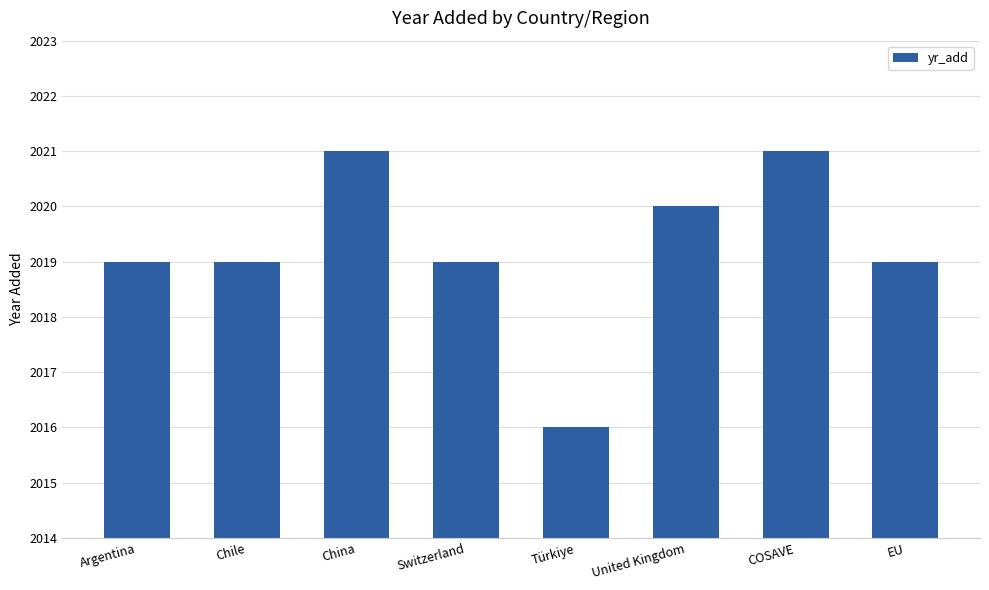

Reading left to right, extract all data points from this chart.

Argentina=2019	Chile=2019	China=2021	Switzerland=2019	Türkiye=2016	United Kingdom=2020	COSAVE=2021	EU=2019